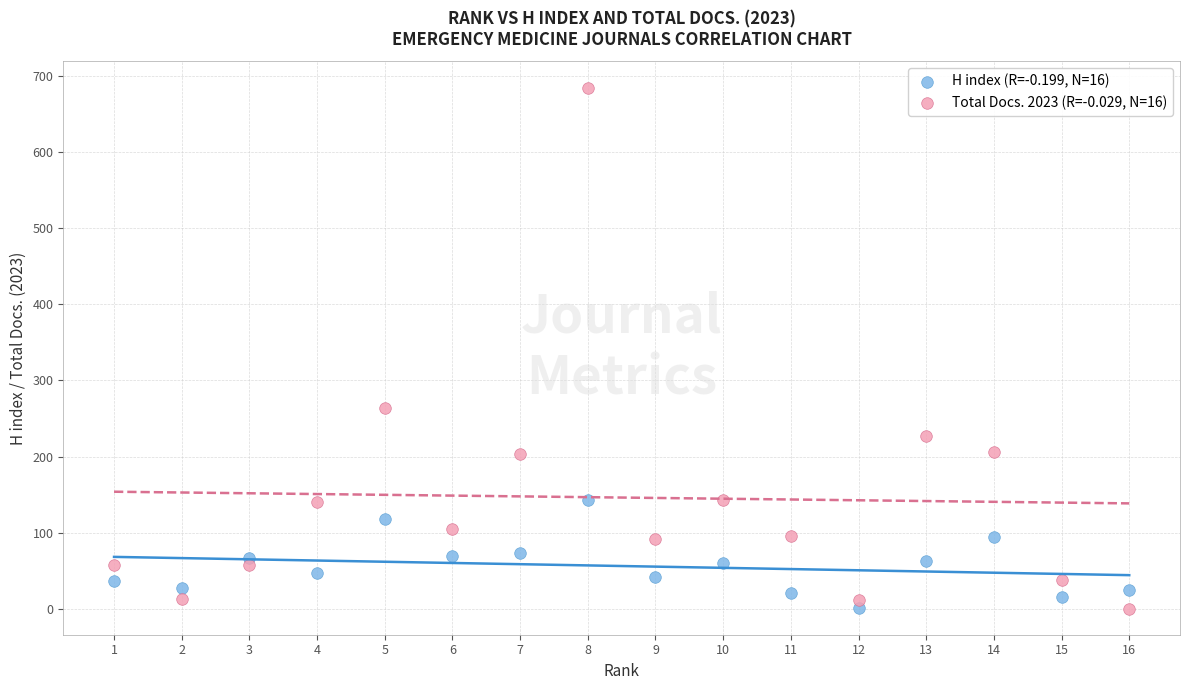

Across all data points, what is the range of X values (max minus min)?

15